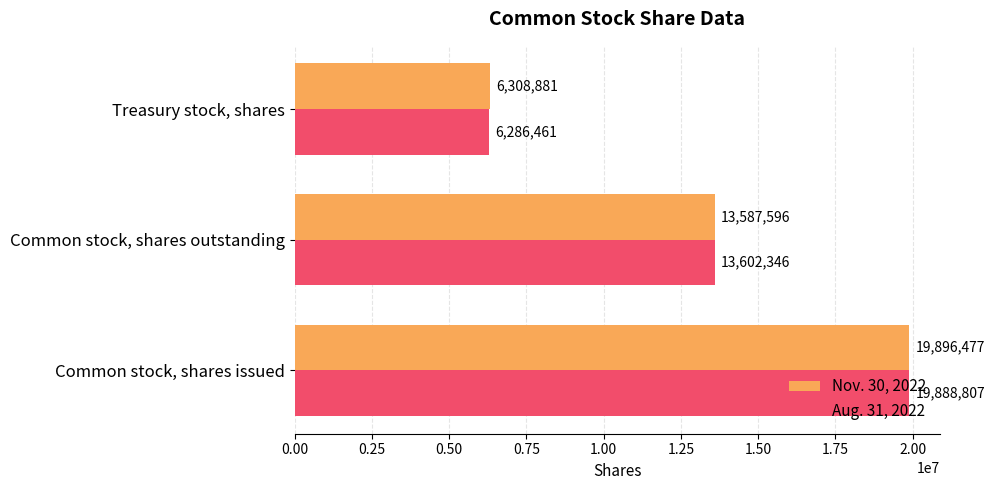

Which series has the widest spread of values?

Aug. 31, 2022